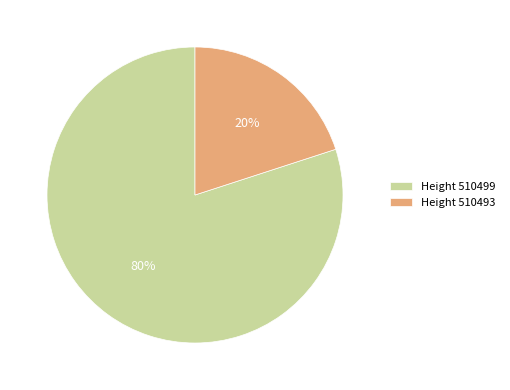

Rank the categories by value from lowest to highest.

Height 510493, Height 510499